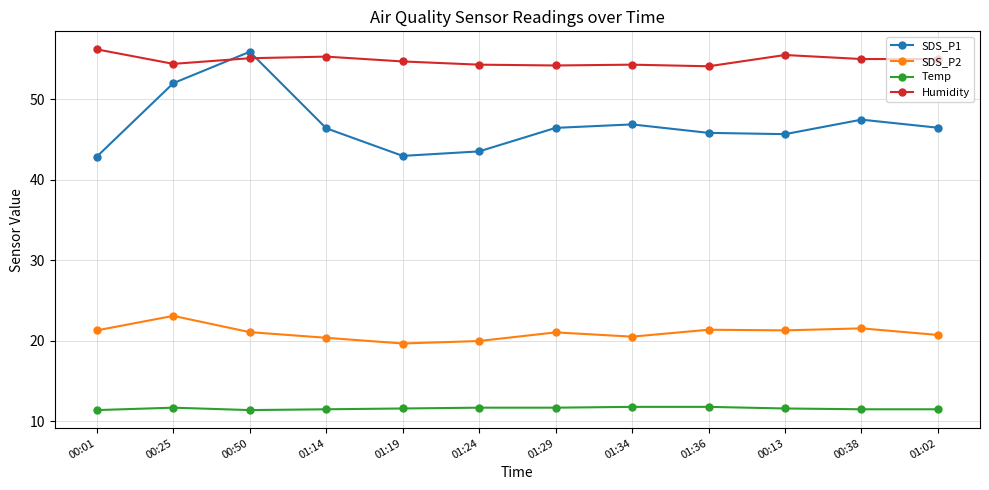

Count the Temp values in the range 11 to 12.

12